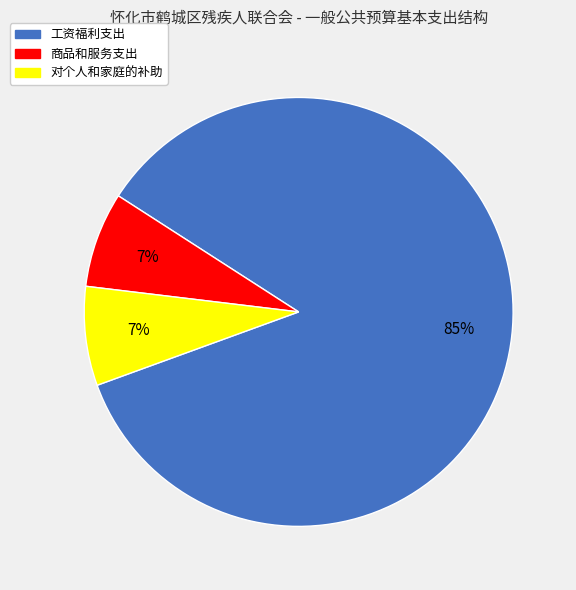

Do 工资福利支出 and 商品和服务支出 together represent more than half of the pie?

Yes